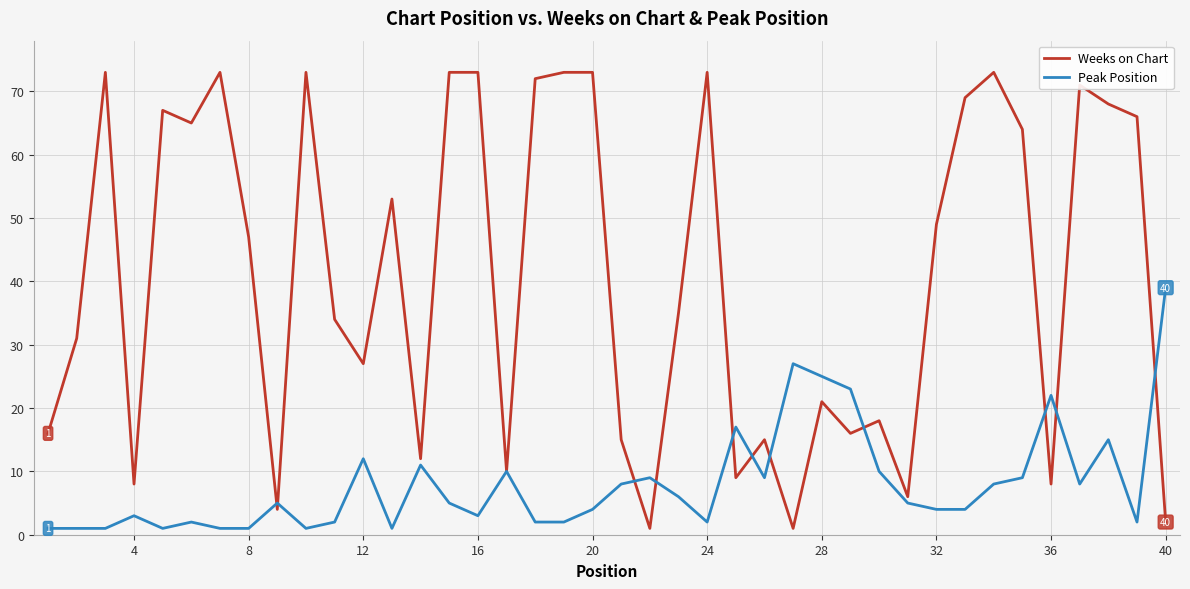

Which series has the widest spread of values?

Weeks on Chart